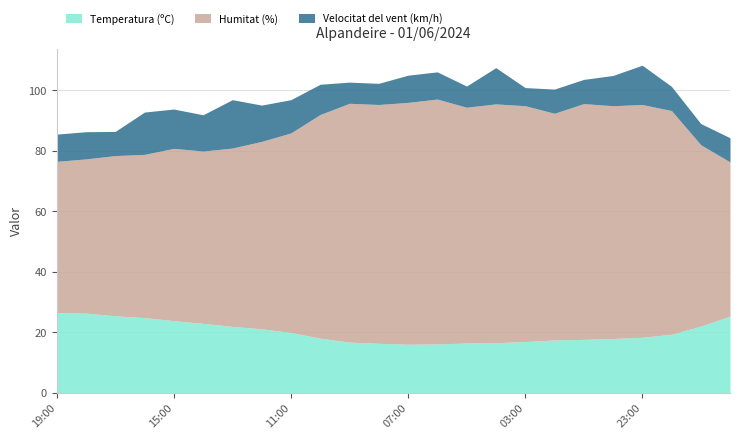

What is the maximum value for Temperatura (ºC)?

26.5